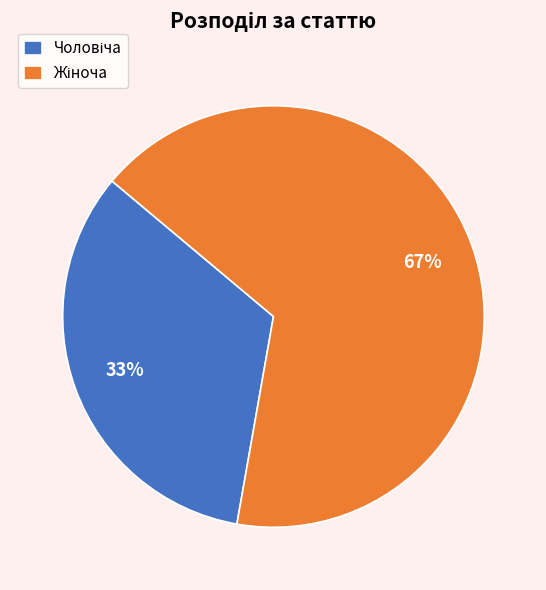

To the nearest percent, what is the average slice percentage?

50%